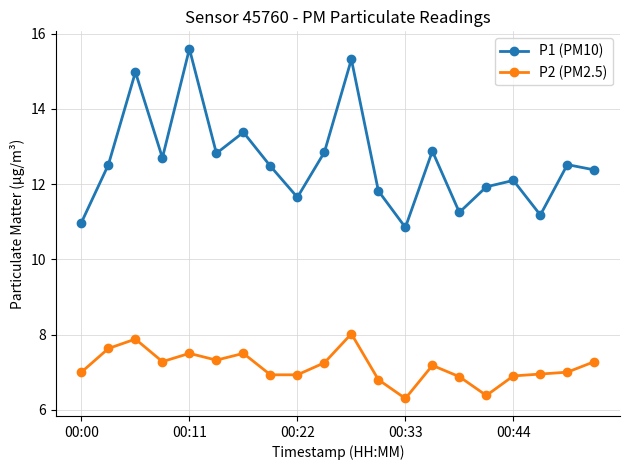

True or false: P2 (PM2.5) and P1 (PM10) cross at least once.

False